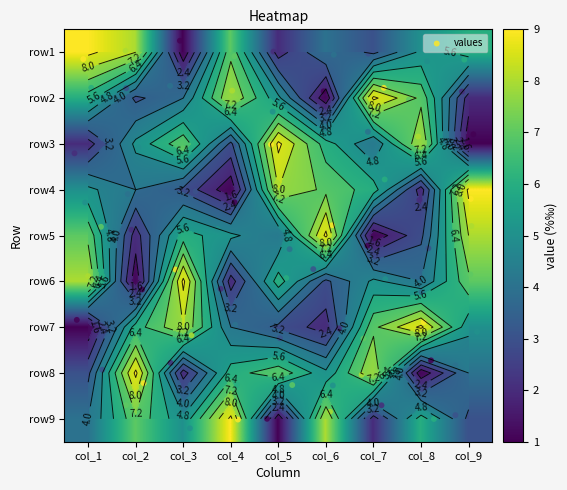

What is the approximate value of row6 at col_7?

5